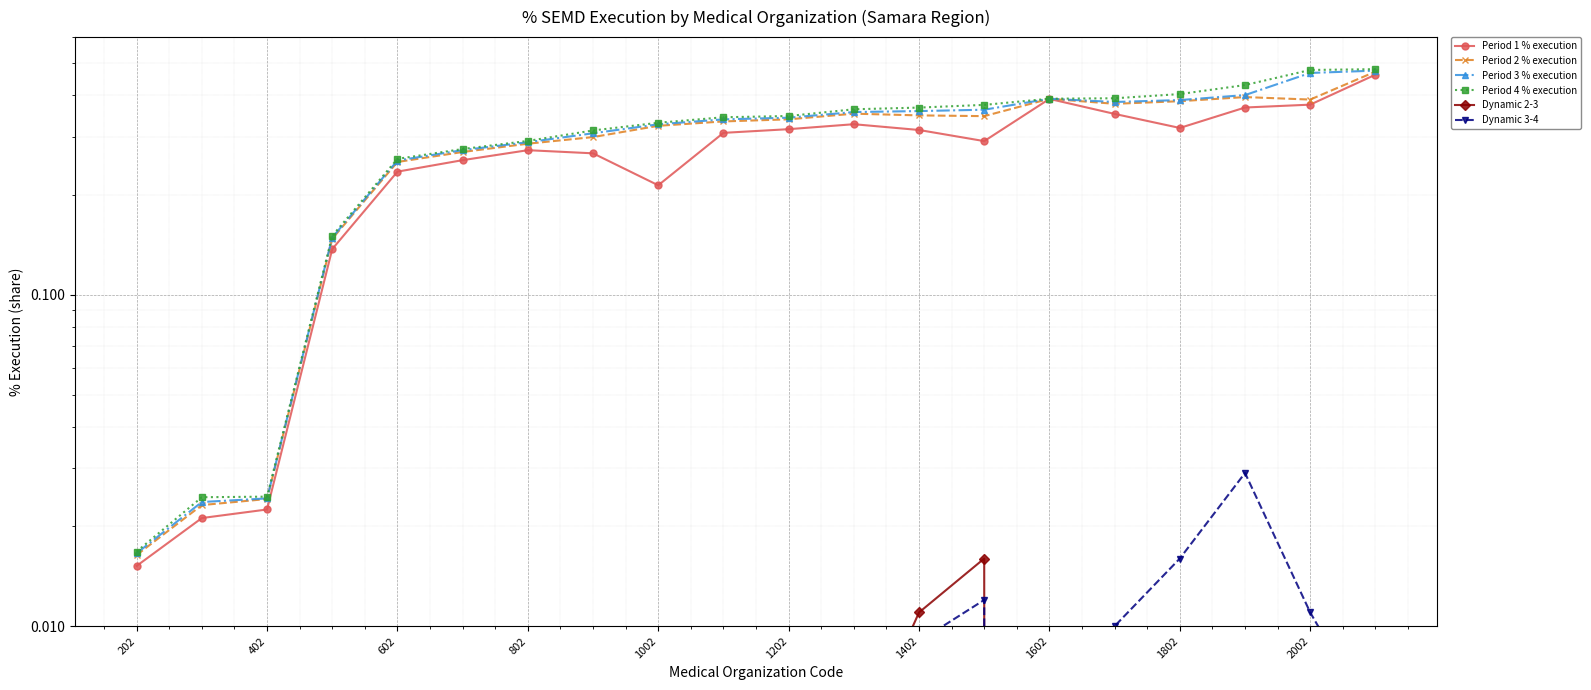

Is it true that Period 2 % execution equals 0.5 at 2002?

False